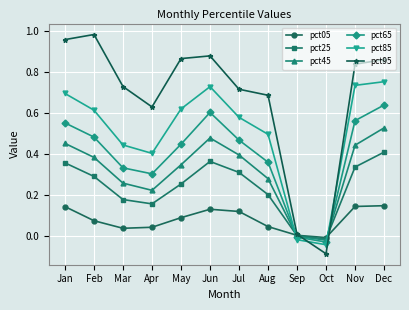

At which label does pct95 reach its minimum?

Oct